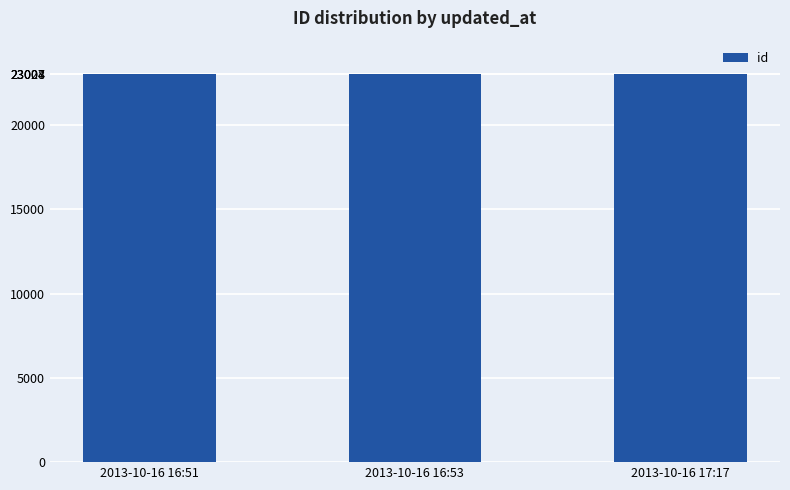

What is the greatest value displayed?

23024